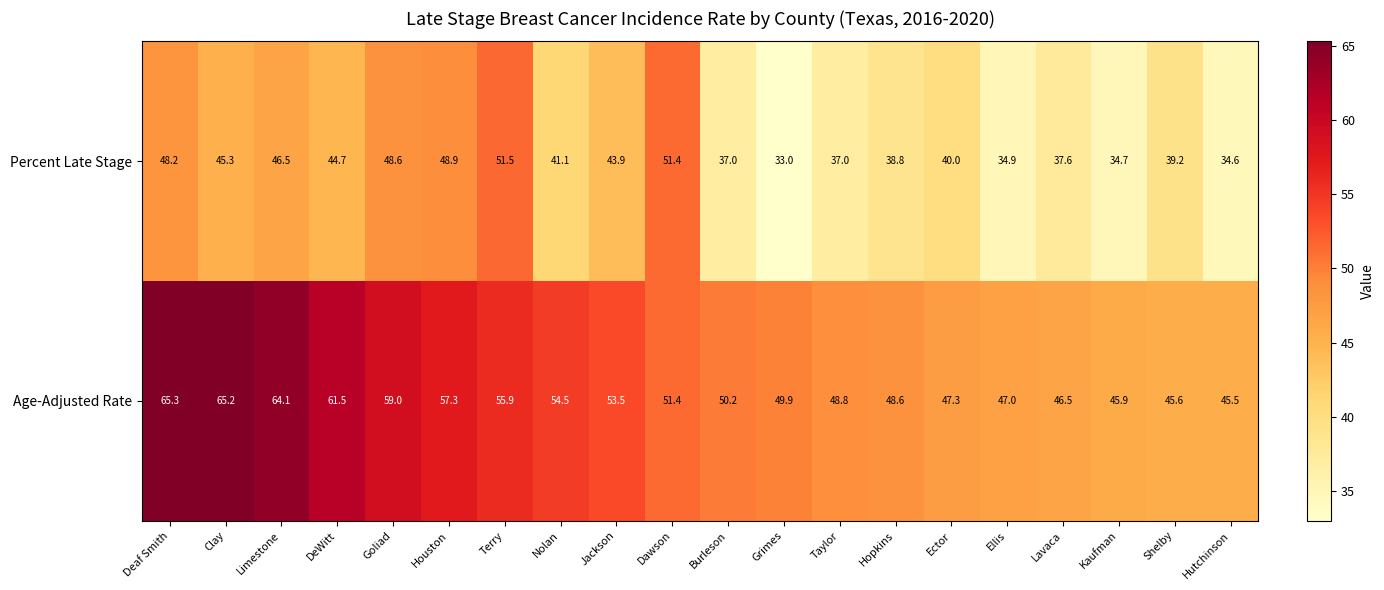

Rank the series at Goliad from lowest to highest value.

Percent Late Stage, Age-Adjusted Rate